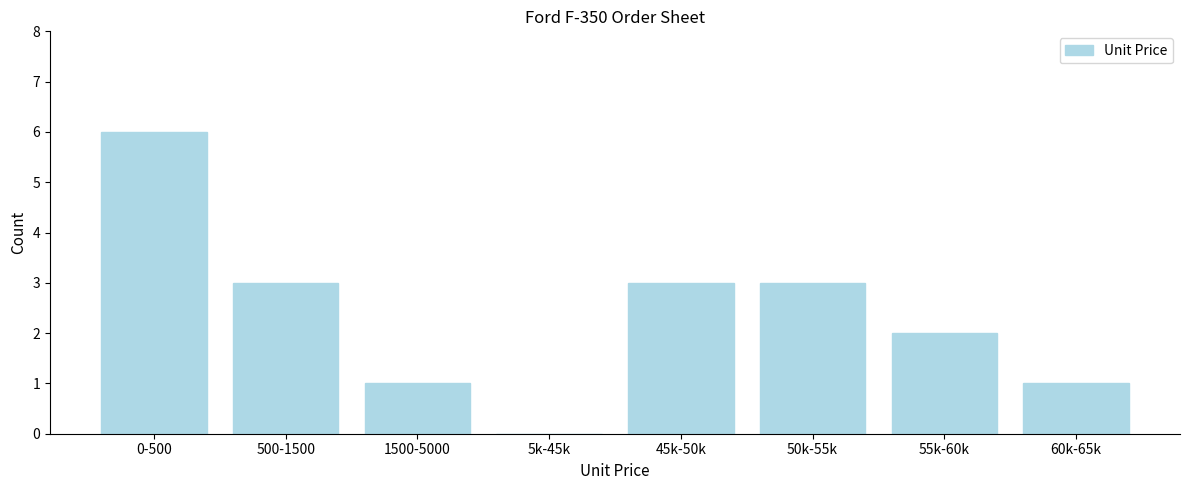

Reading right to left, what are all the values shown in this chart?

60k-65k=1	55k-60k=2	50k-55k=3	45k-50k=3	5k-45k=0	1500-5000=1	500-1500=3	0-500=6